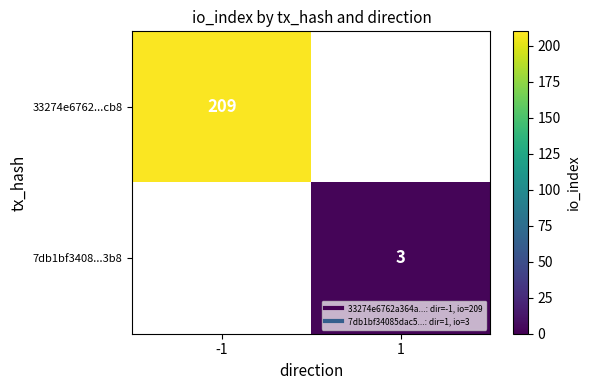

Which series has the largest range (max minus min)?

33274e6762...cb8